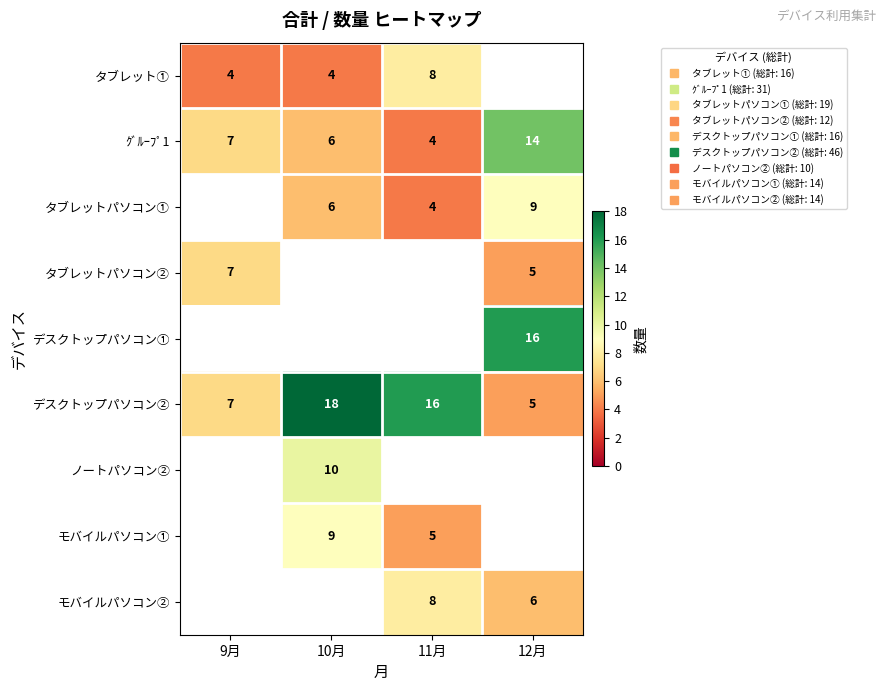

Is it true that ｸﾞﾙｰﾌﾟ1 equals 6.0 at 10月?

True